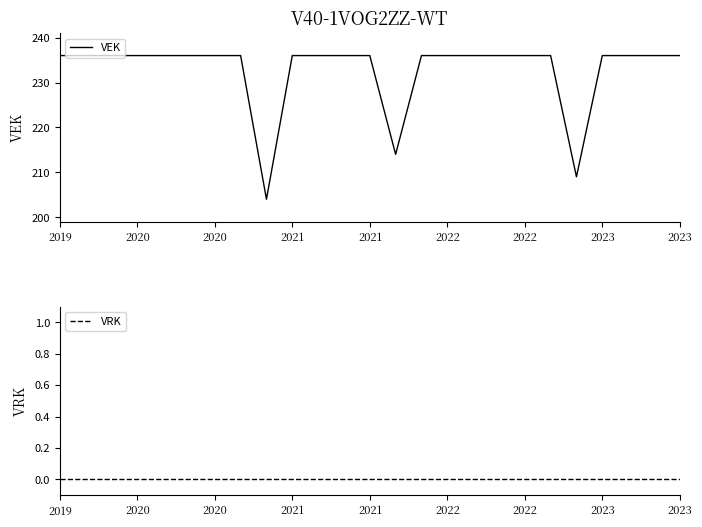

Reading left to right, what are all the values shown in this chart?

VEK: 236	236	236	236	236	236	236	236	204	236	236	236	236	214	236	236	236	236	236	236	209	236	236	236	236
VRK: 0	0	0	0	0	0	0	0	0	0	0	0	0	0	0	0	0	0	0	0	0	0	0	0	0